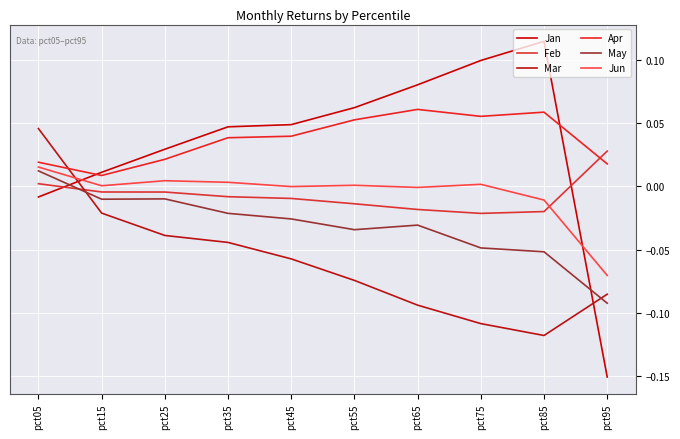

How many values in the Mar series exceed 0?

1